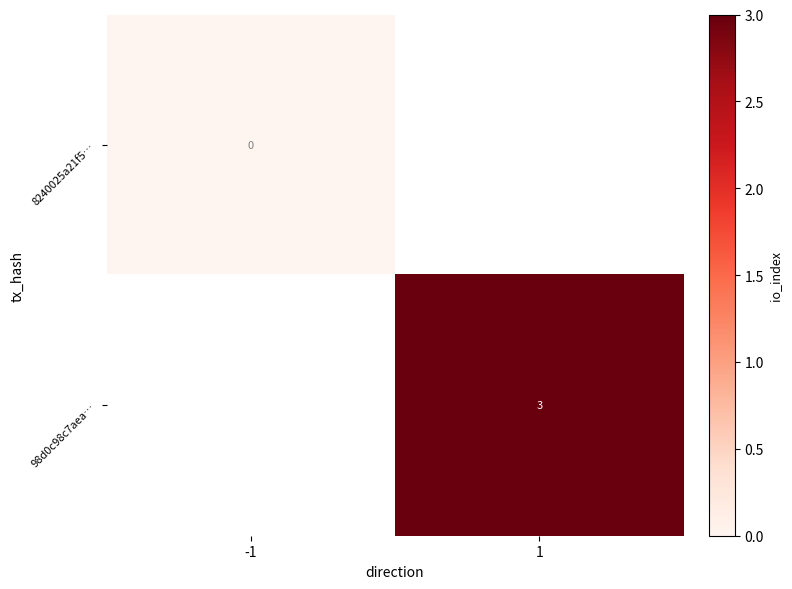

Is it true that 98d0c98c7aea… equals 5 at 1?

False